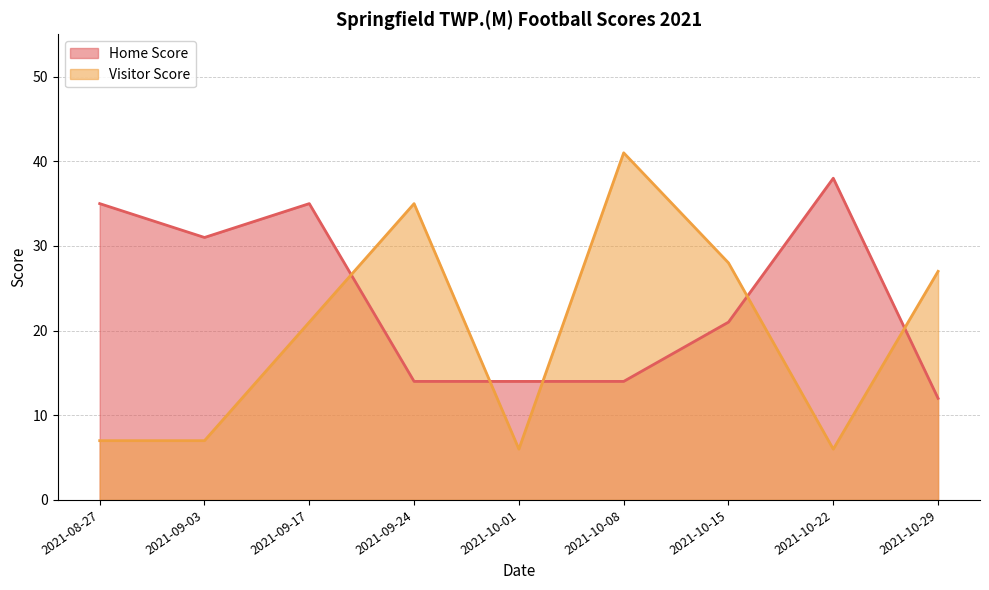

Where is Home Score nearest to the value 25?

2021-10-15